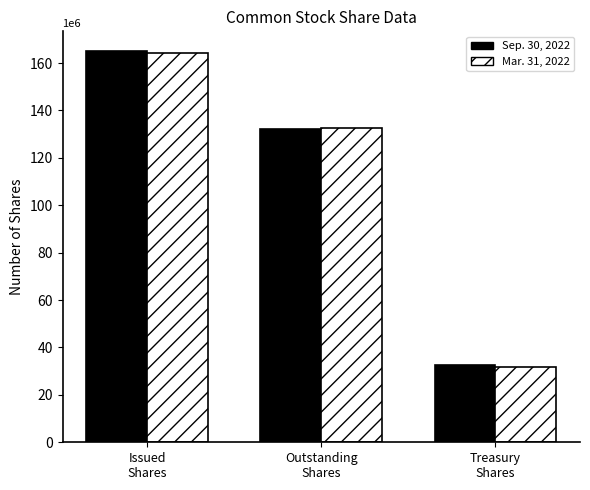

At which label is Sep. 30, 2022 closest to 98953137?

Outstanding
Shares